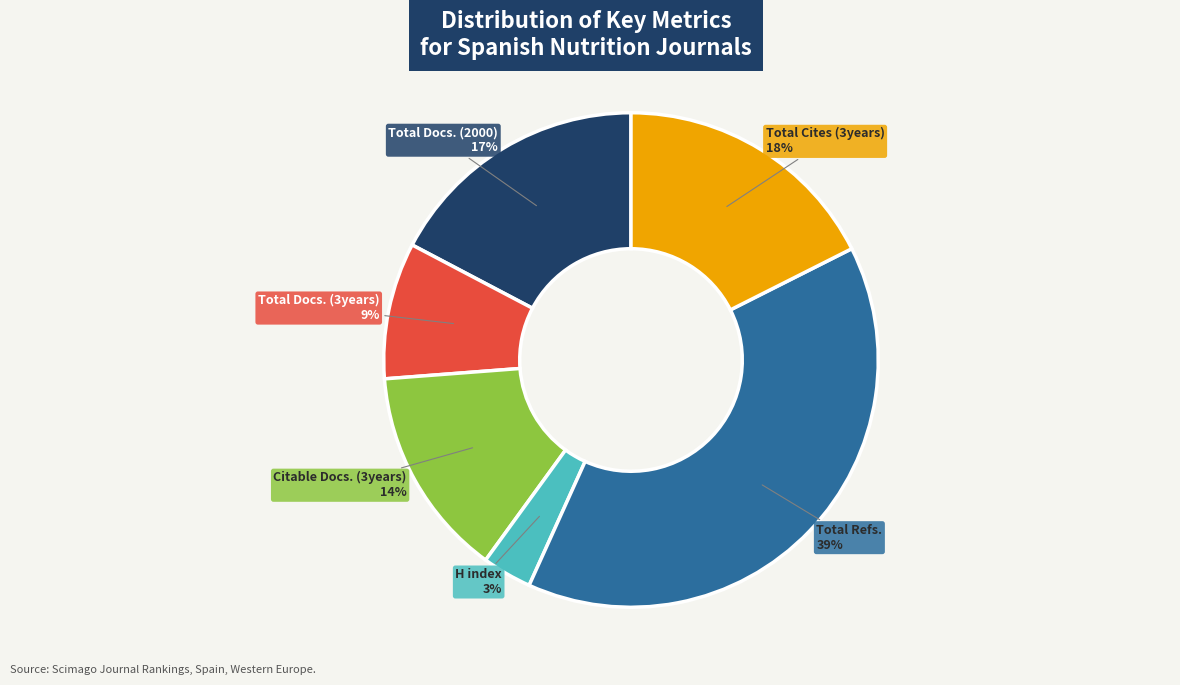

Which has a higher value, Total Refs. or Total Docs. (2000)?

Total Refs.